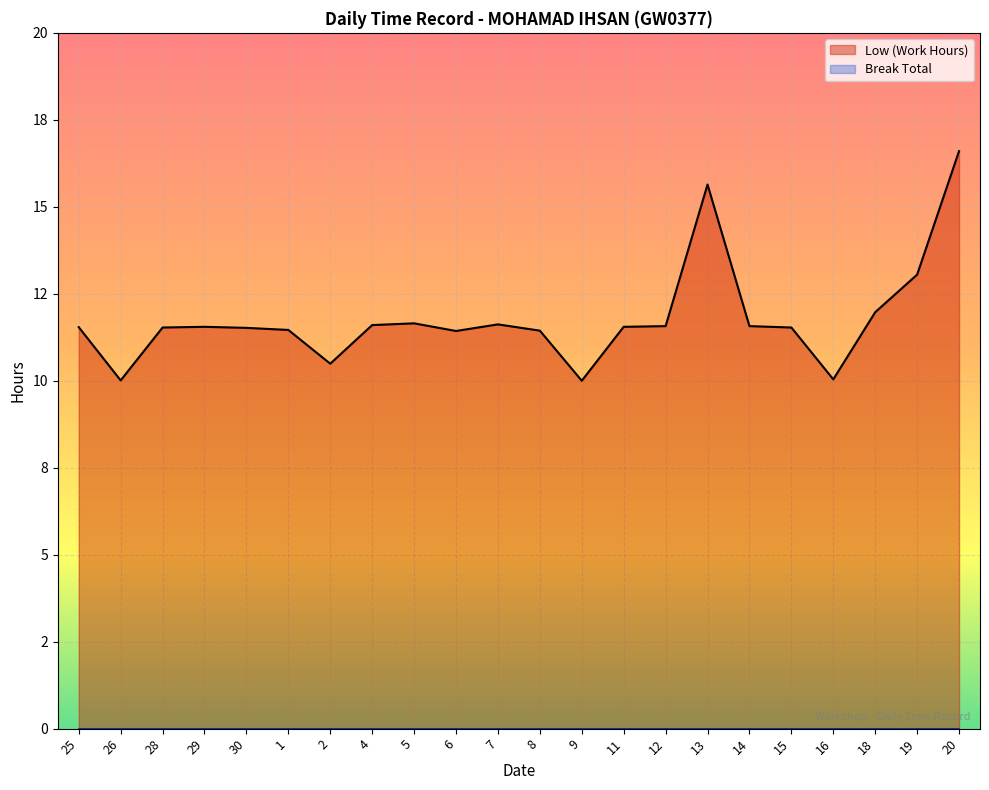

True or false: Low (Work Hours) and Break Total intersect in this chart.

False